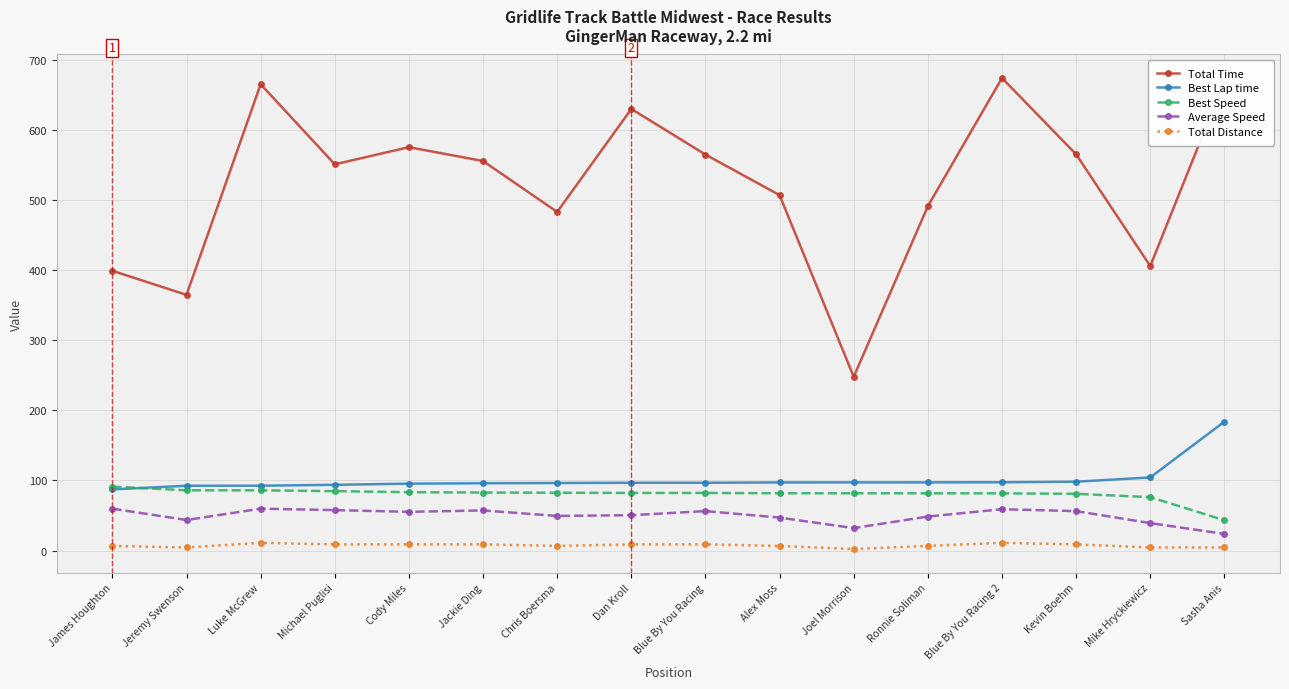

The value of Best Speed at Alex Moss is 130.1. True or false?

False